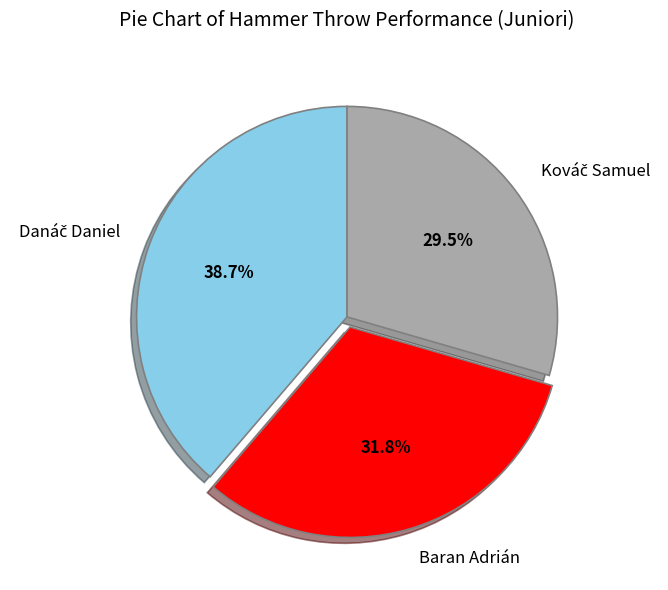

Does any single category account for the majority?

No